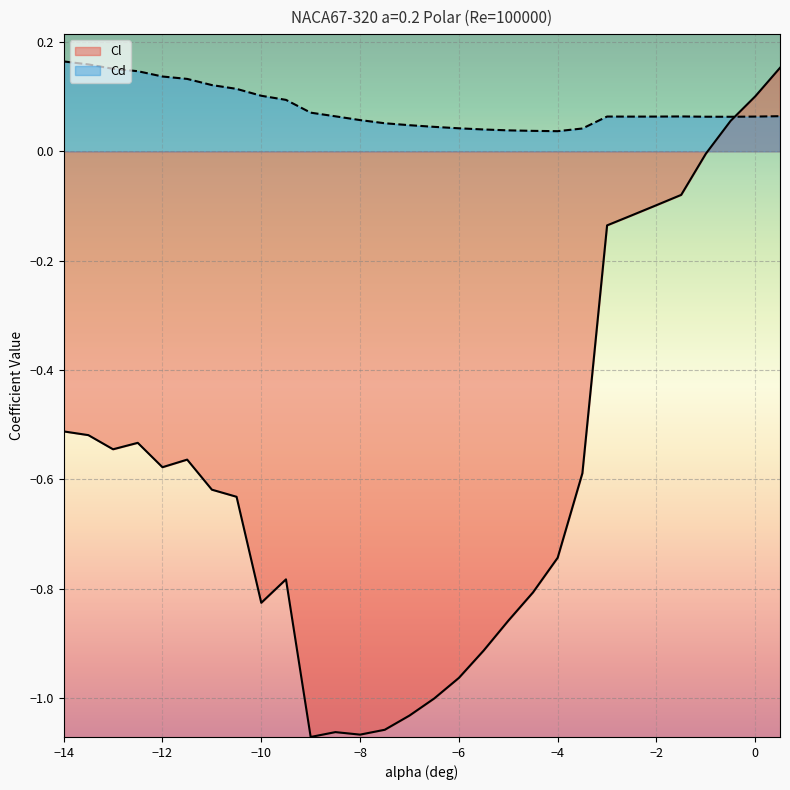

Which series changed the most between -7.5 and 0?

Cl